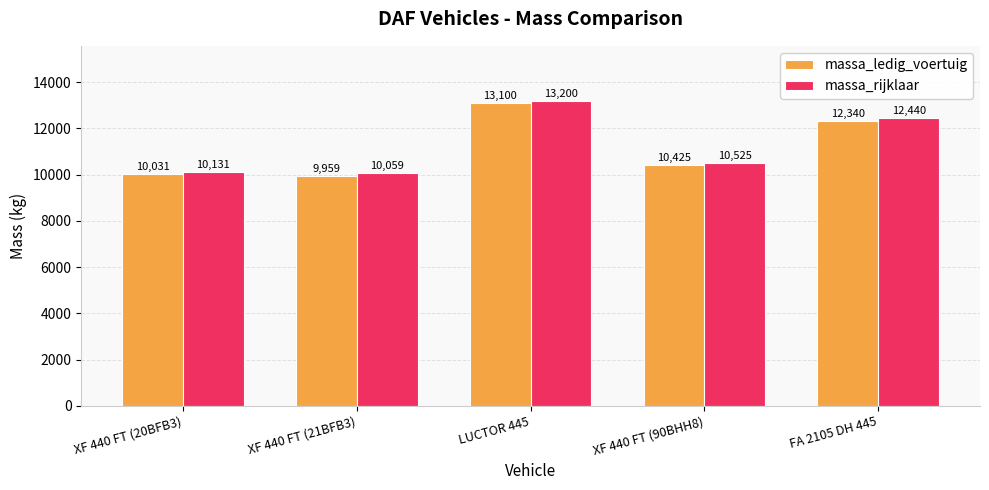

At which label is massa_rijklaar closest to 11629?

FA 2105 DH 445